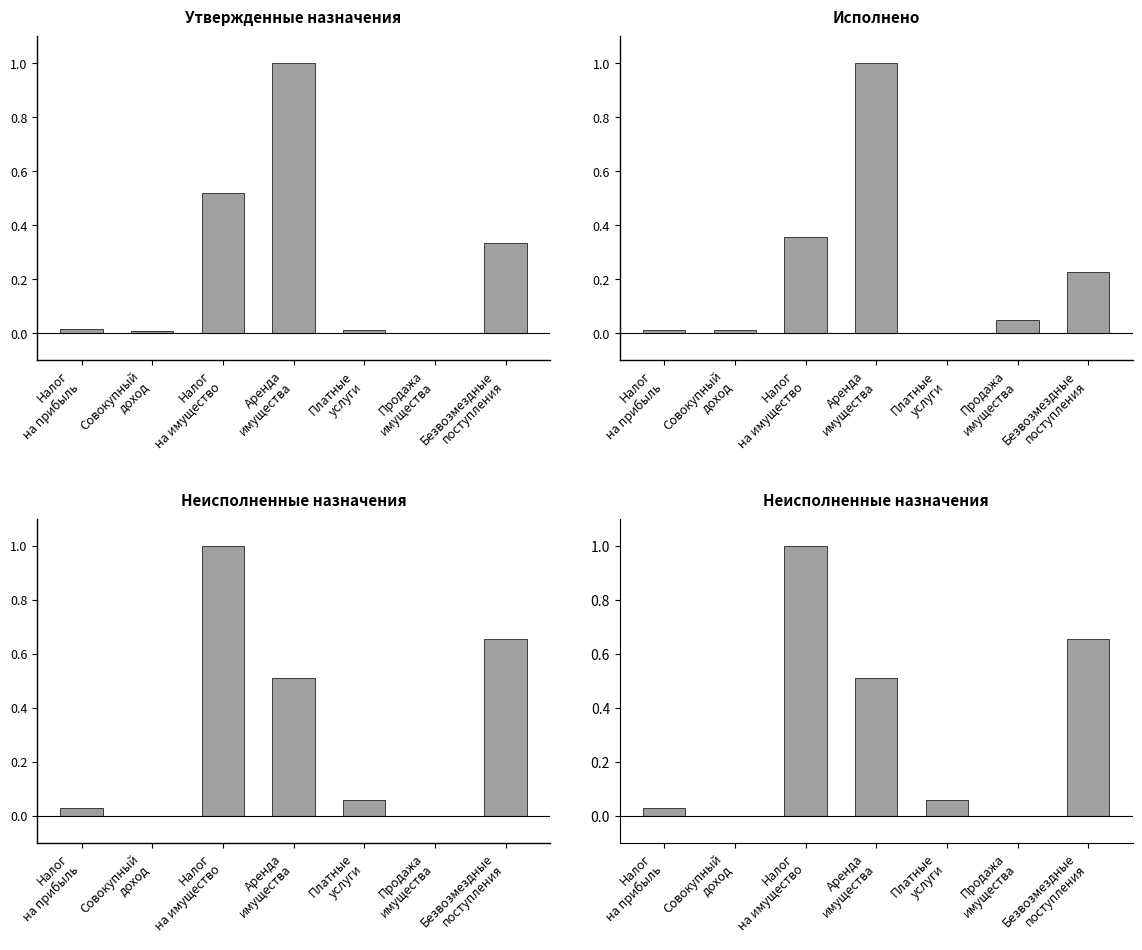

List the series in order of their peak value, lowest first.

Утвержденные назначения, Исполнено, Неисполненные назначения